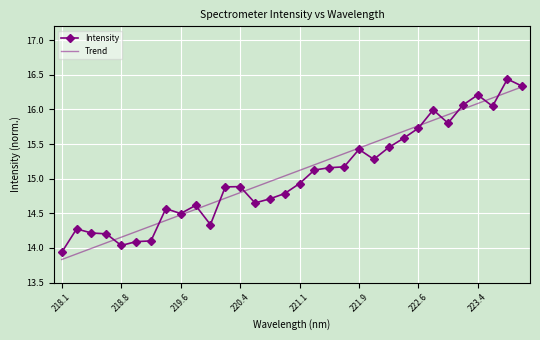

Which label corresponds to the smallest value in the chart?

218.1